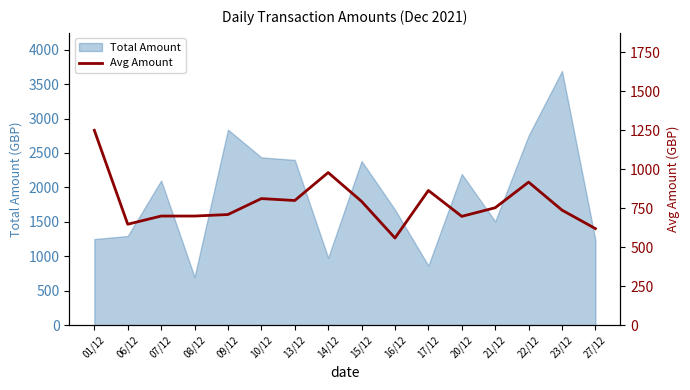

The value of Total Amount at 17/12 is 864.0. True or false?

True